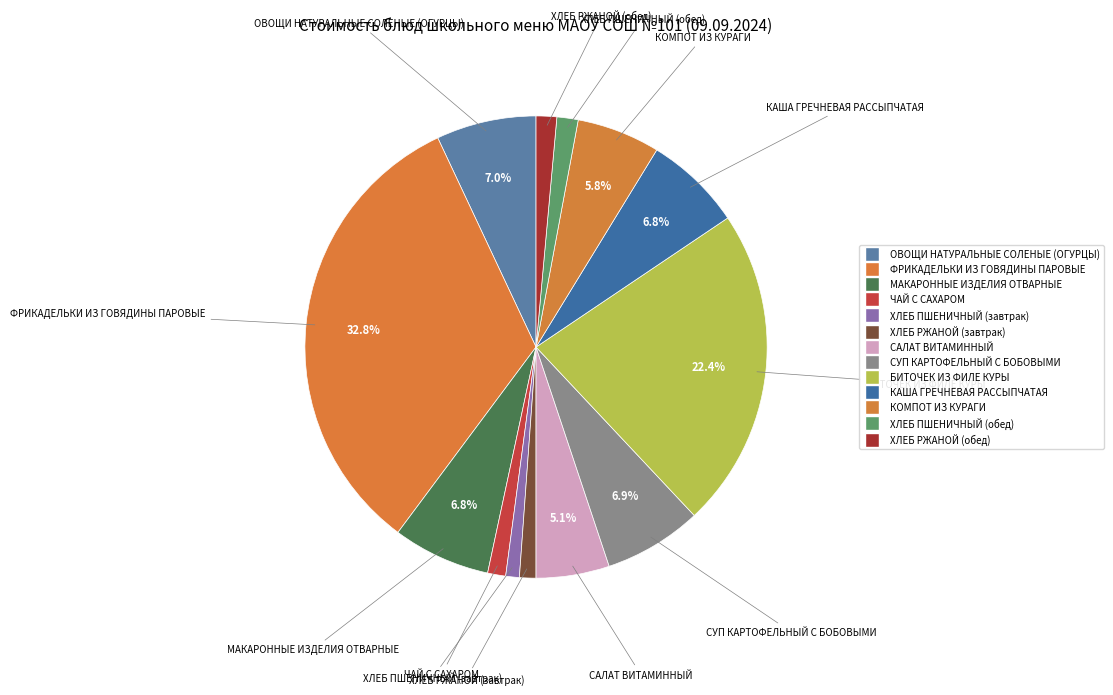

To the nearest percent, what is the average slice percentage?

8%